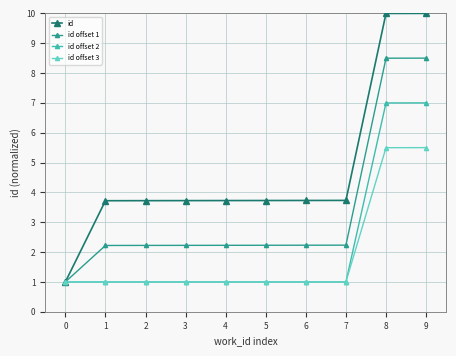

What is the sum of all id offset 2 values?

22.0